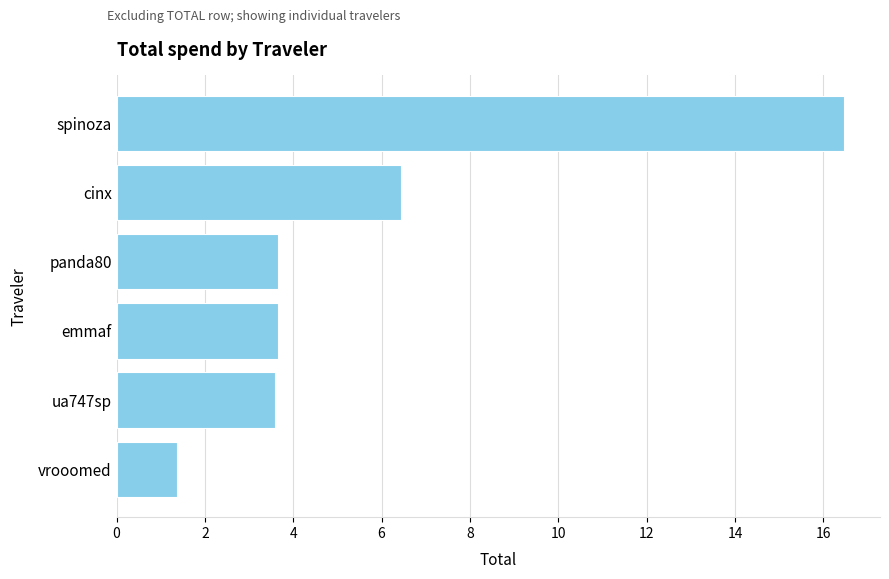

What is the difference between the maximum and minimum values?

15.1